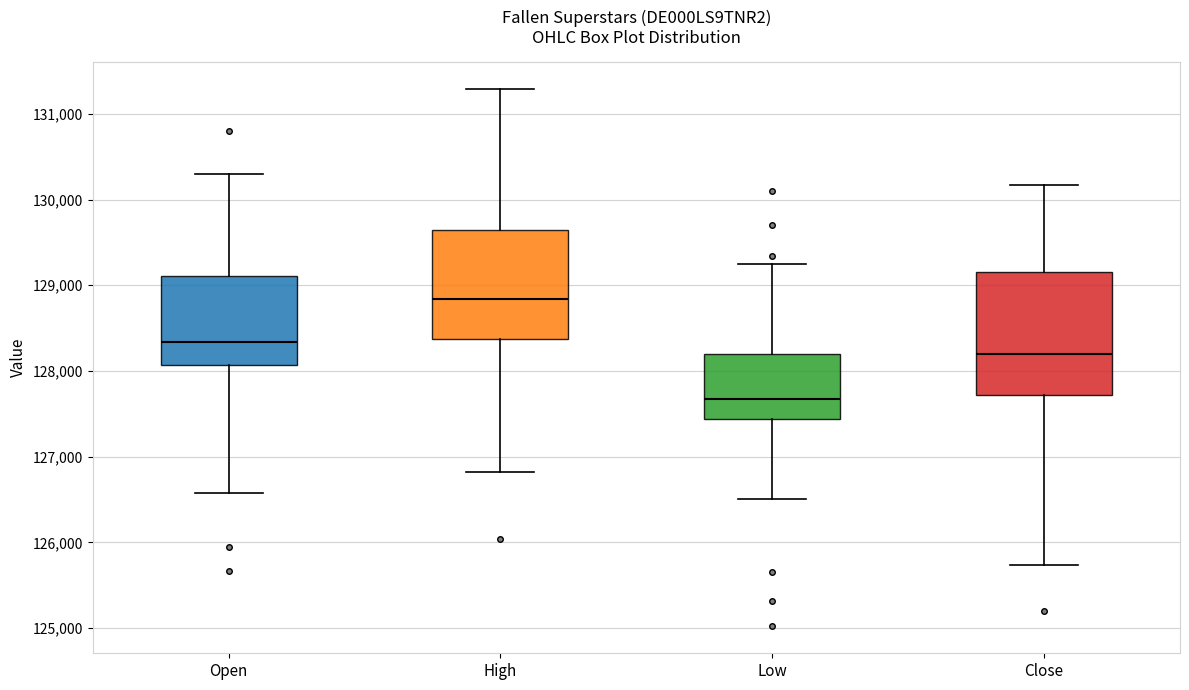

Reading left to right, transcribe this box plot: for each box, give where its median line is, the range the box spans, and where its two whiskers end, as read against the y-axis. The values are not printed on the chart, so give them approximately, as read against the axis.

Open: median 128300, box 128100 to 129100, whiskers 126600 to 130300
High: median 128800, box 128400 to 129600, whiskers 126800 to 131300
Low: median 127700, box 127400 to 128200, whiskers 126500 to 129300
Close: median 128200, box 127700 to 129200, whiskers 125700 to 130200